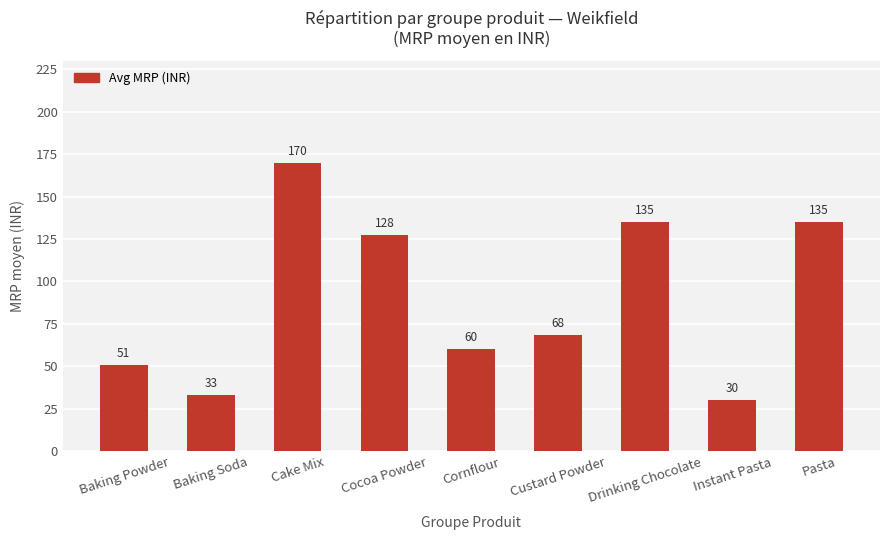

Which label corresponds to the largest value in the chart?

Cake Mix